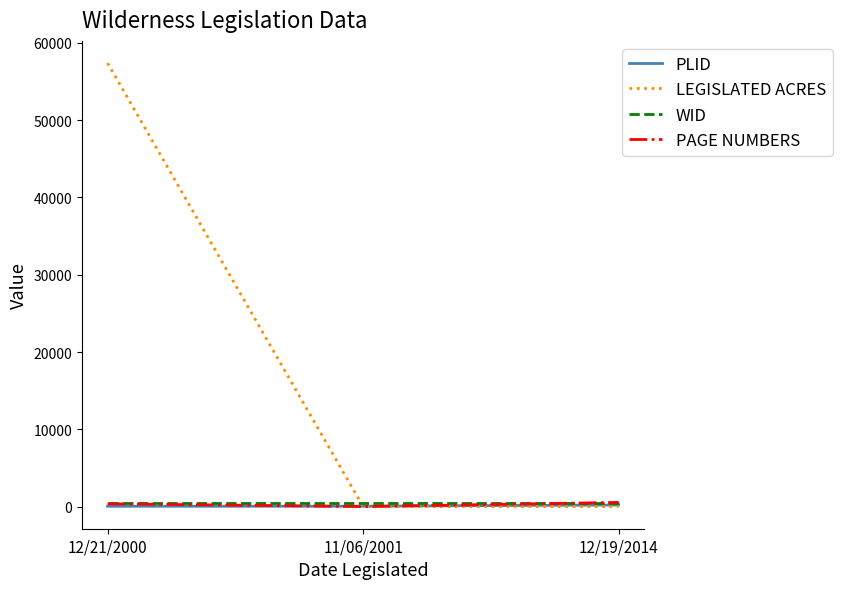

What is the approximate value of WID at 12/19/2014?

438